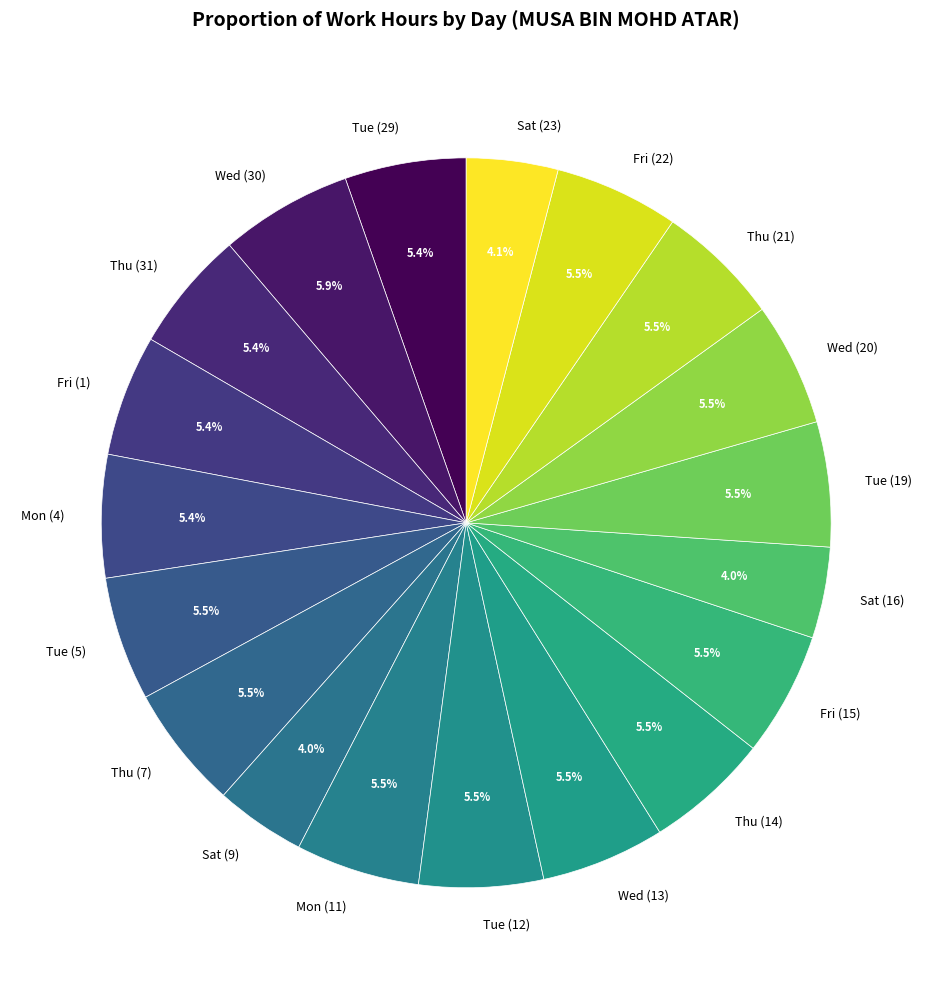

Between Thu (14) and Sat (9), which is larger?

Thu (14)